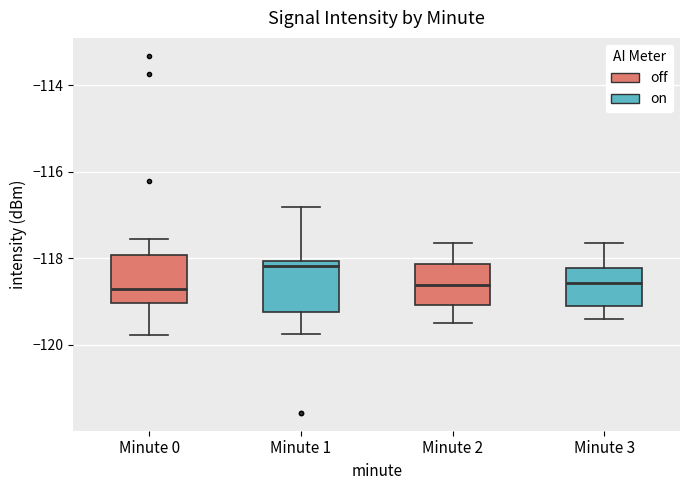

Reading left to right, transcribe this box plot: for each box, give where its median line is, the range the box spans, and where its two whiskers end, as read against the y-axis. The values are not printed on the chart, so give them approximately, as read against the axis.

Minute 0: median -118.6, box -119.0 to -118.0, whiskers -119.8 to -117.6
Minute 1: median -118.2, box -119.2 to -118.0, whiskers -119.8 to -116.8
Minute 2: median -118.6, box -119.0 to -118.2, whiskers -119.4 to -117.6
Minute 3: median -118.6, box -119.0 to -118.2, whiskers -119.4 to -117.6